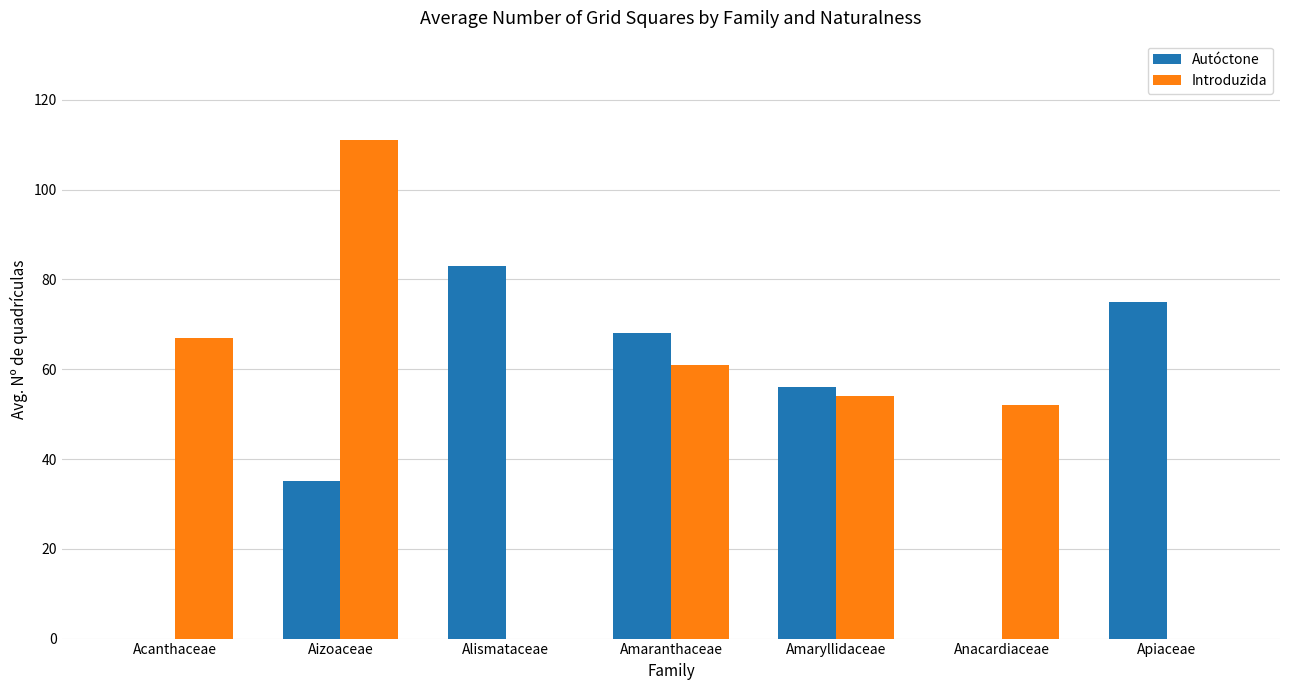

Which series changed the most between Amaranthaceae and Apiaceae?

Introduzida